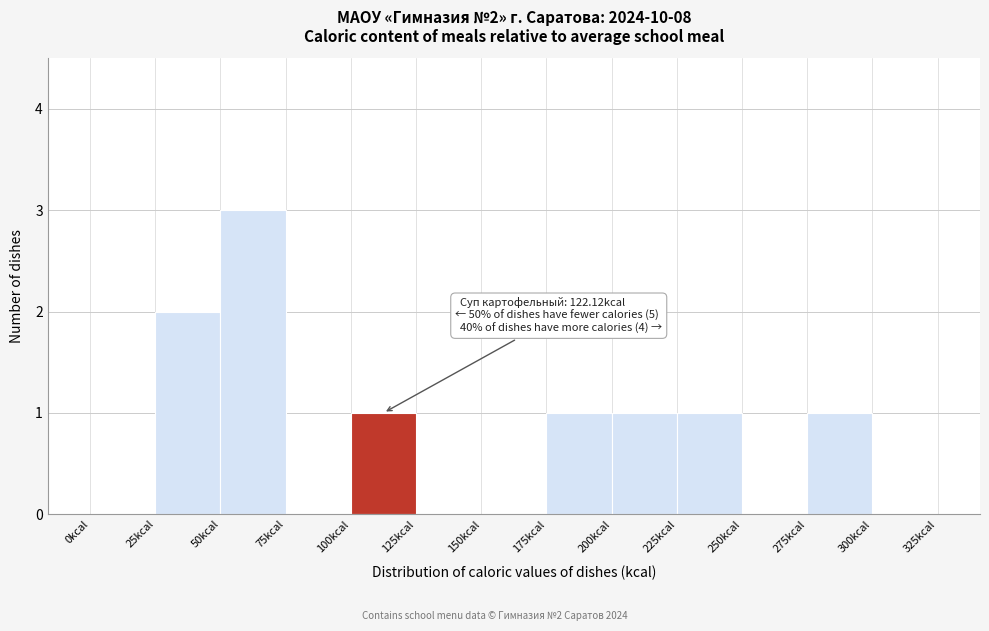

Which range on the x-axis has the tallest bar?

50 to 75